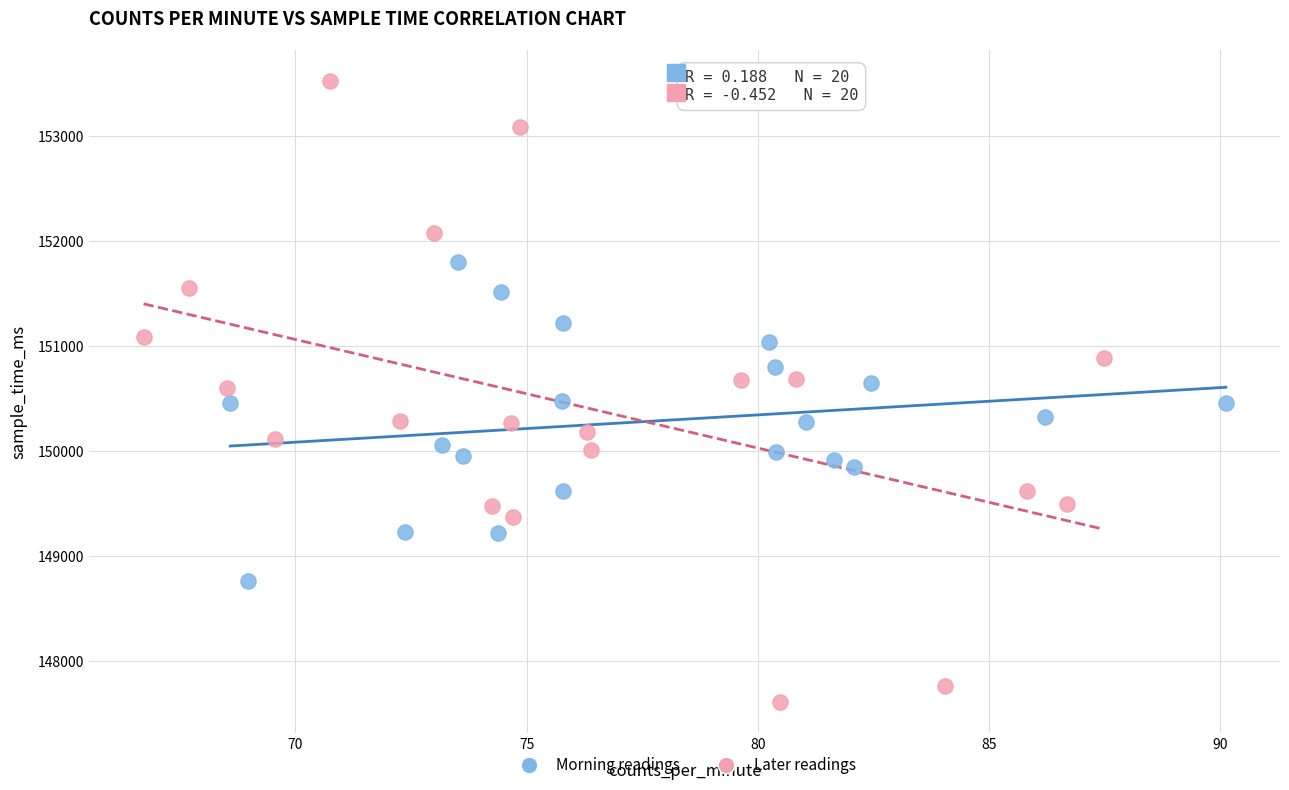

Which series has the widest spread of Y values?

Later readings